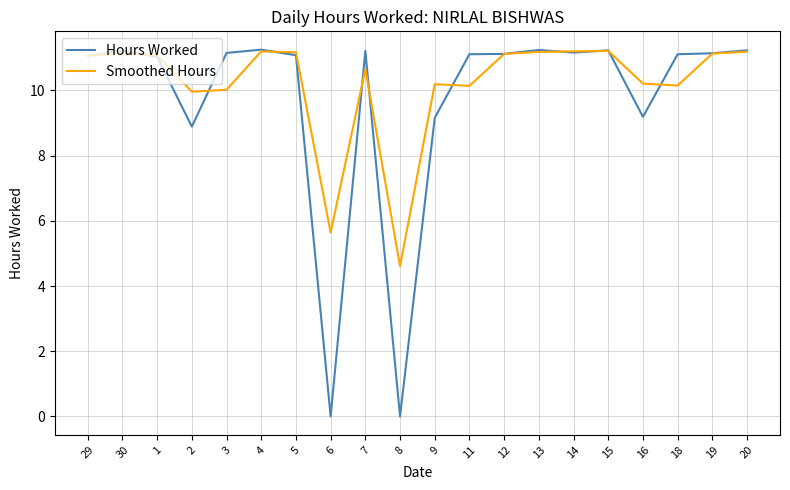

The value of Smoothed Hours at 12 is 11.1. True or false?

True